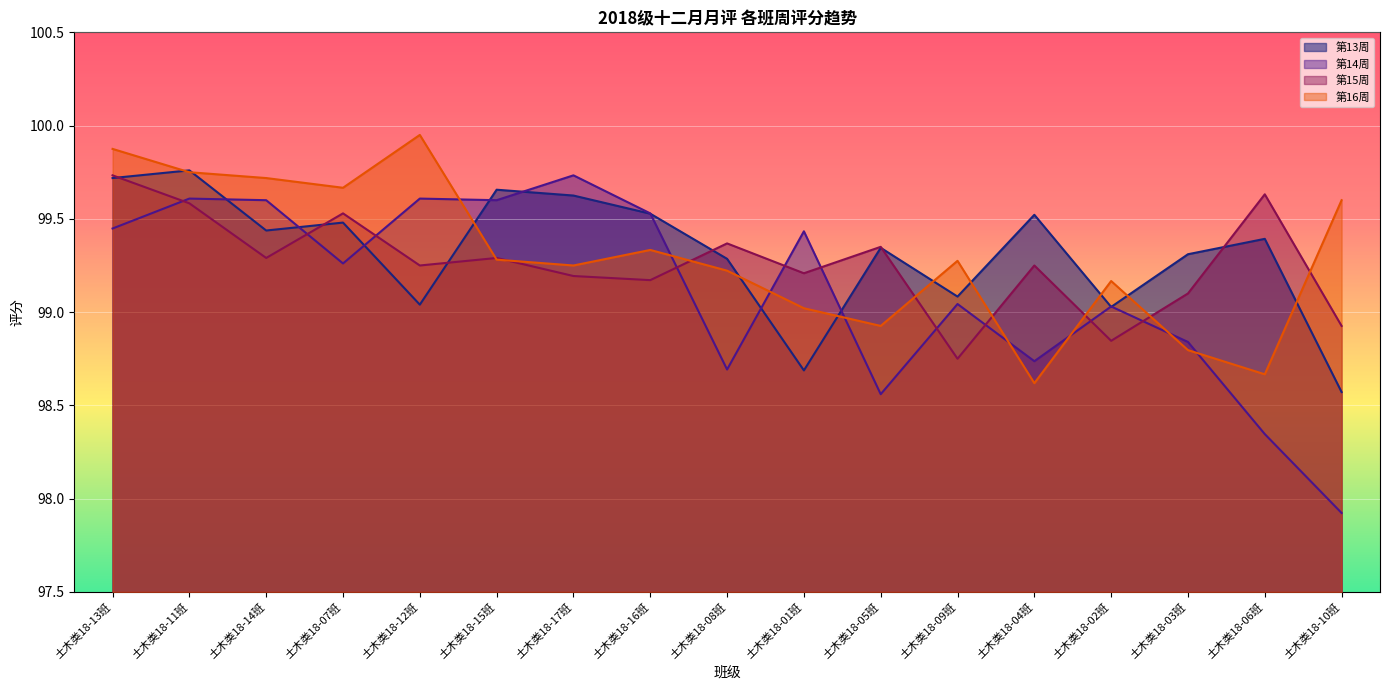

What is the label of the 5th point from the left?

土木类18-12班